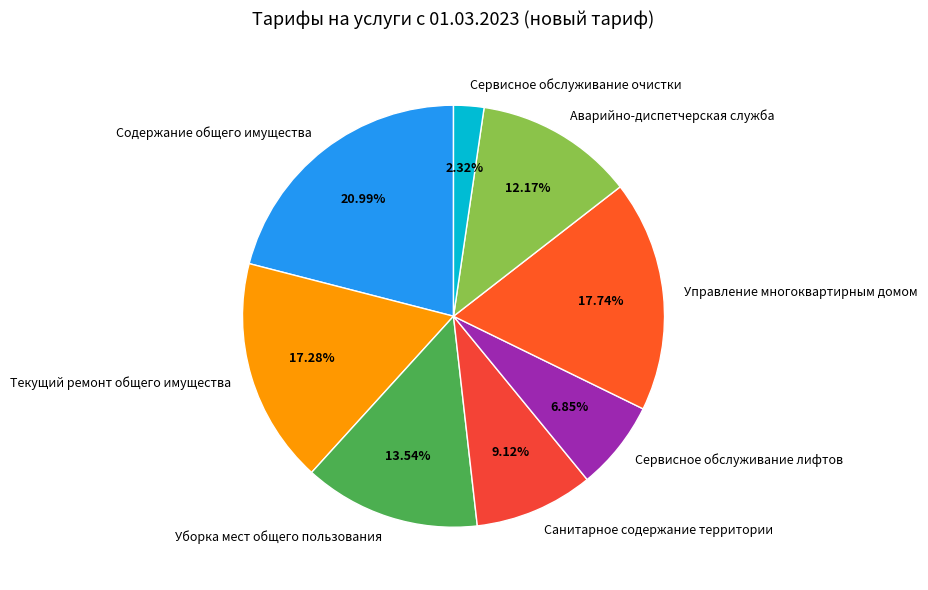

What is the smallest slice in the pie chart?

Сервисное обслуживание очистки